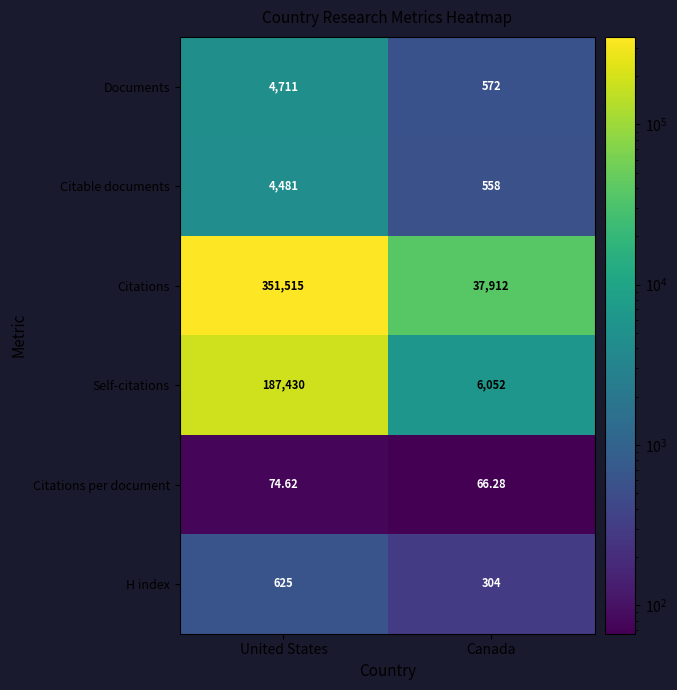

Between United States and Canada, which series saw the biggest shift?

Citations